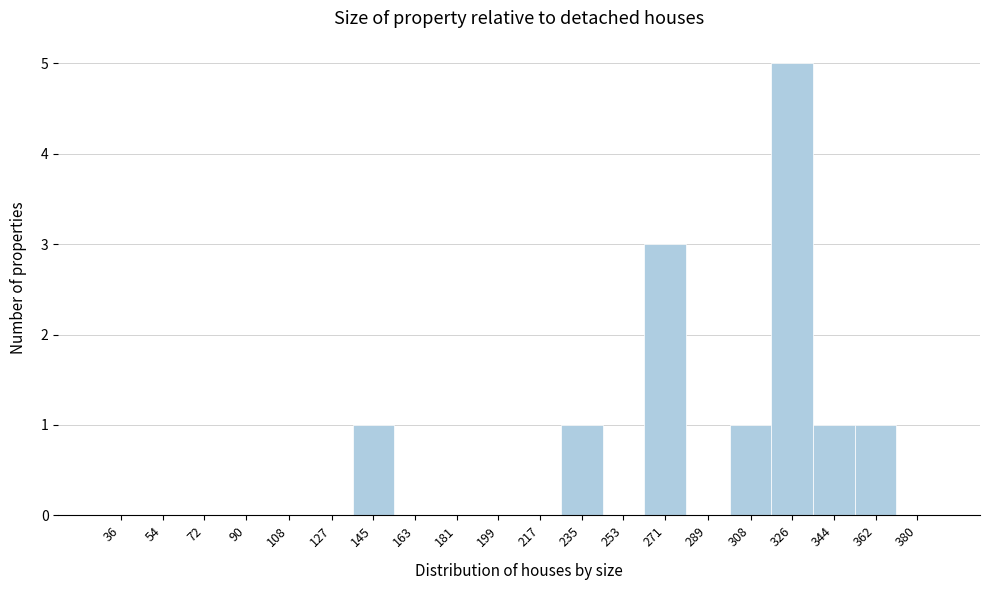

Reading left to right, list all the values displayed in this chart.

36=0	54=0	72=0	90=0	108=0	127=0	145=1	163=0	181=0	199=0	217=0	235=1	253=0	271=3	289=0	308=1	326=5	344=1	362=1	380=0